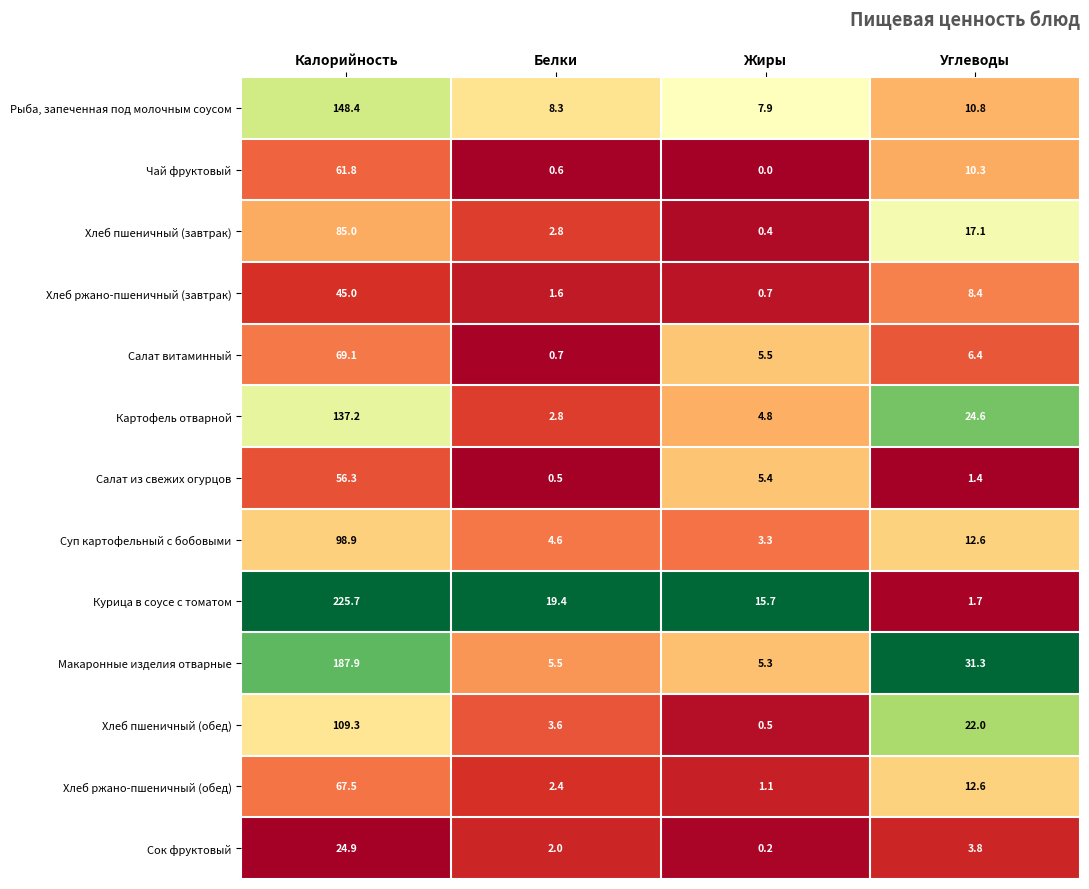

Between Жиры and Углеводы, which series saw the biggest shift?

Макаронные изделия отварные